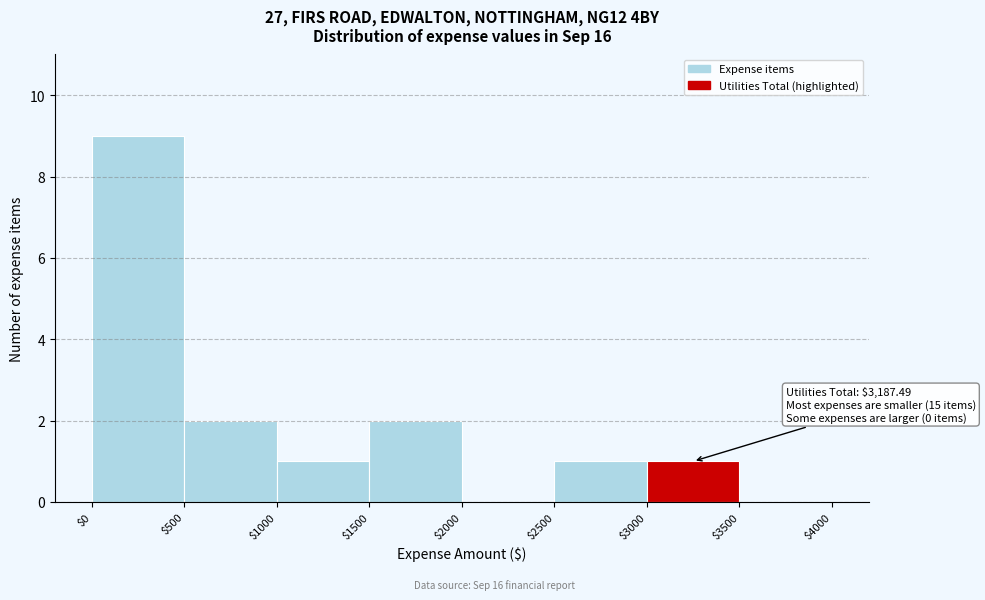

Over which range of the x-axis is the bar tallest?

$0 to $500